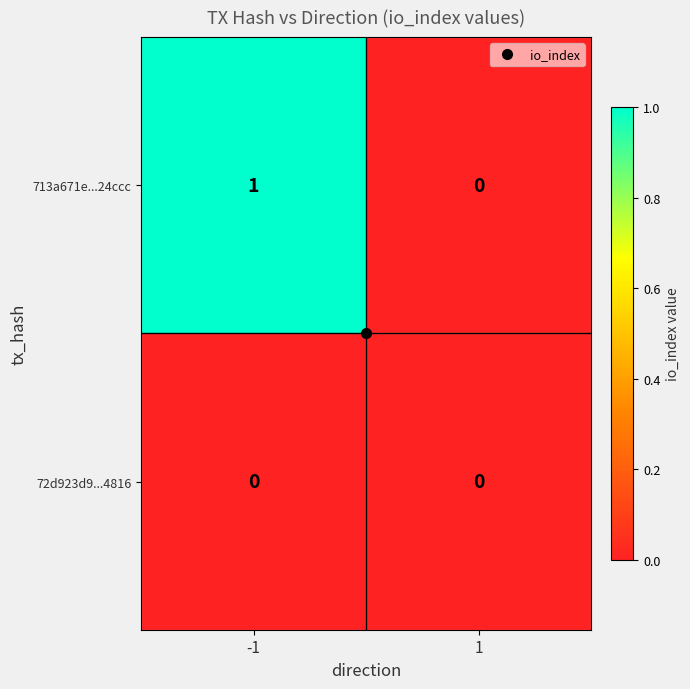

Which series has the largest range (max minus min)?

713a671e...24ccc